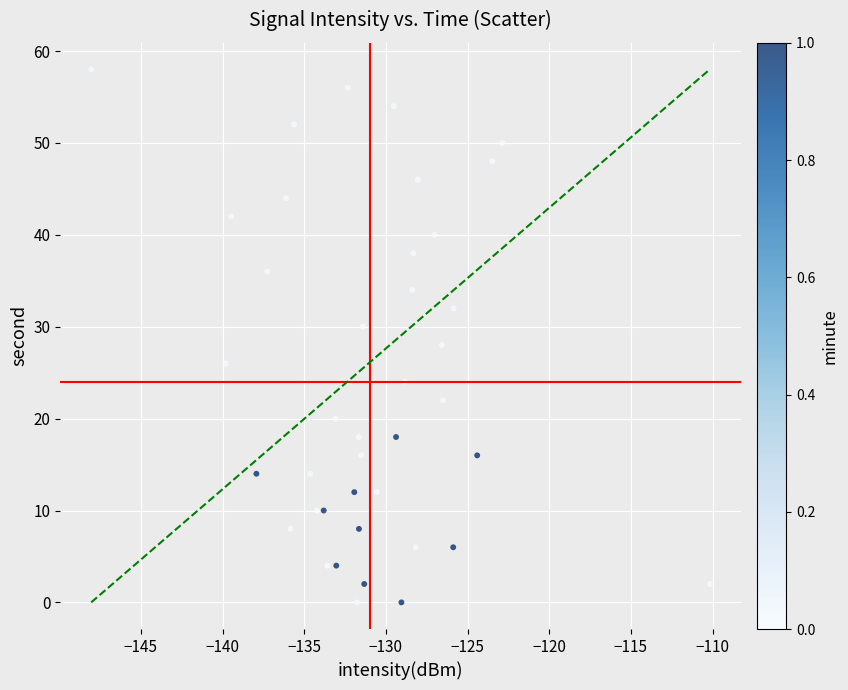

What is the range of Y values (max minus min)?

58